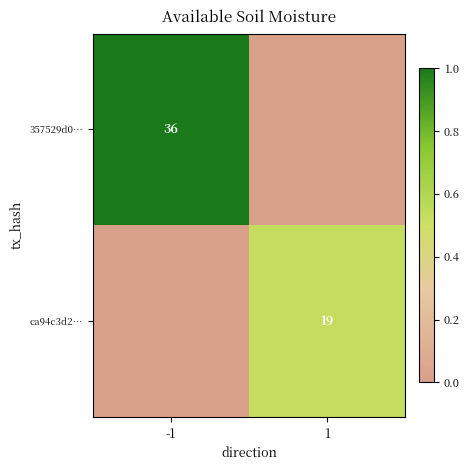

At which category does the chart reach its minimum across all series?

1